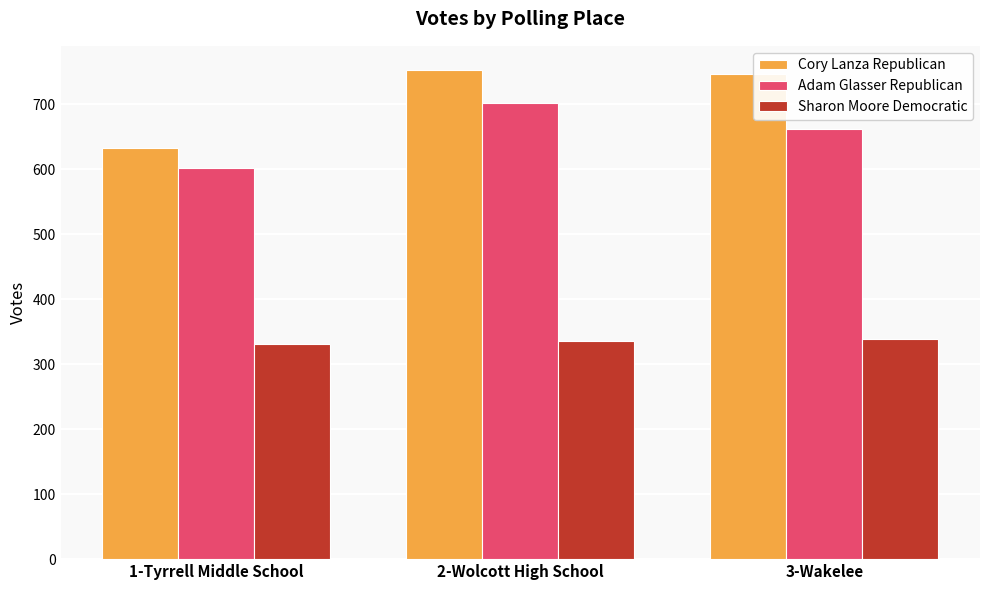

What is the spread (max minus min) of values at 3-Wakelee?

409